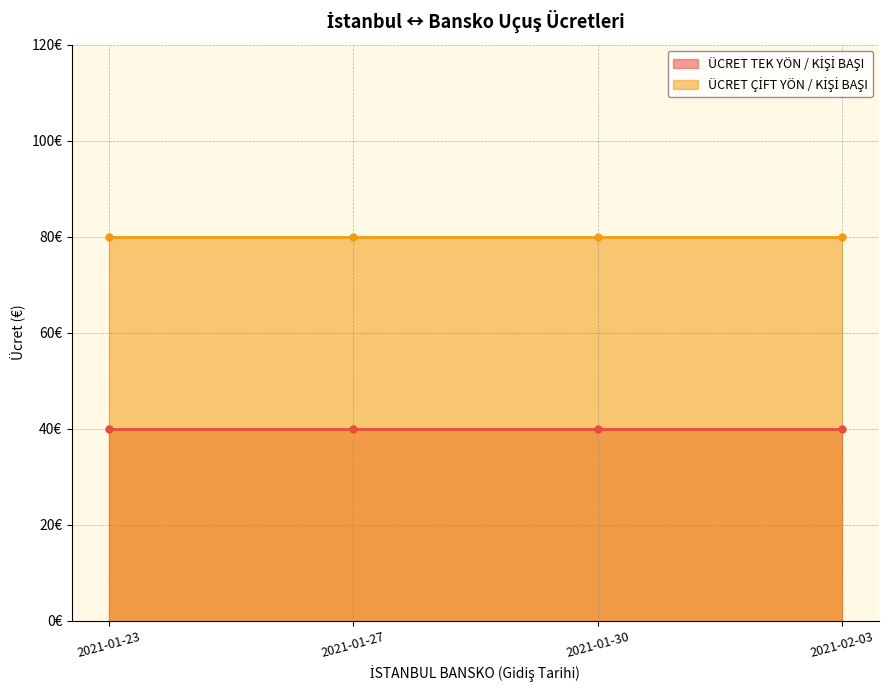

True or false: ÜCRET ÇİFT YÖN / KİŞİ BAŞI and ÜCRET TEK YÖN / KİŞİ BAŞI intersect in this chart.

False